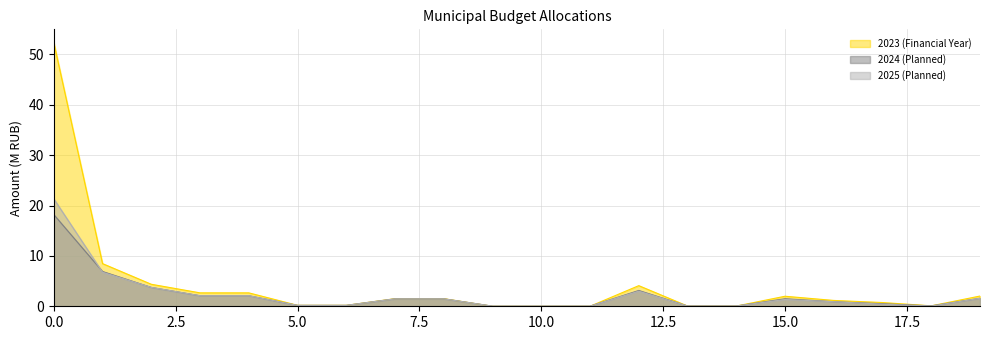

After their last crossing, which series has the higher values: 2023 (Financial Year) or 2024 (Planned)?

2023 (Financial Year)